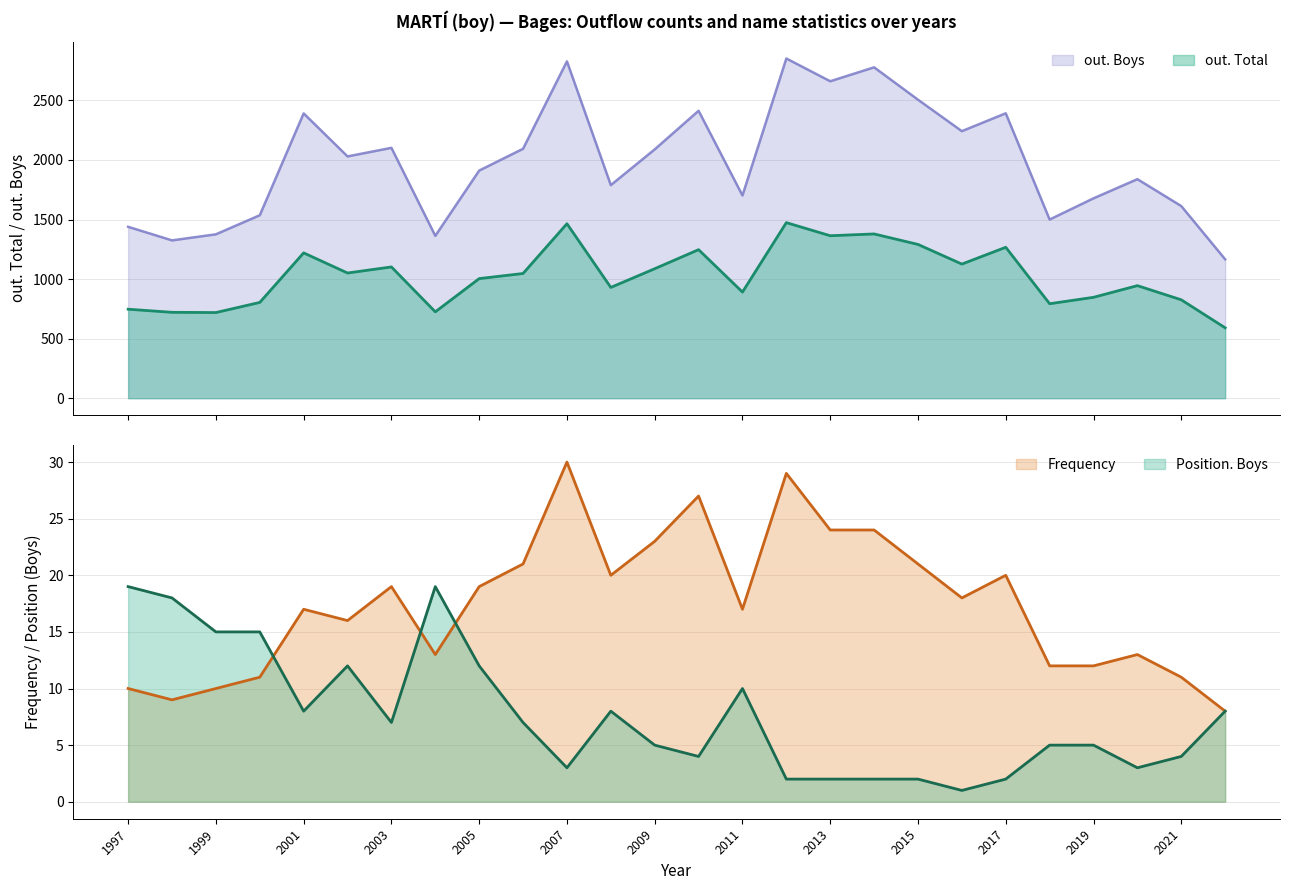

True or false: out. Total and Frequency cross at least once.

False